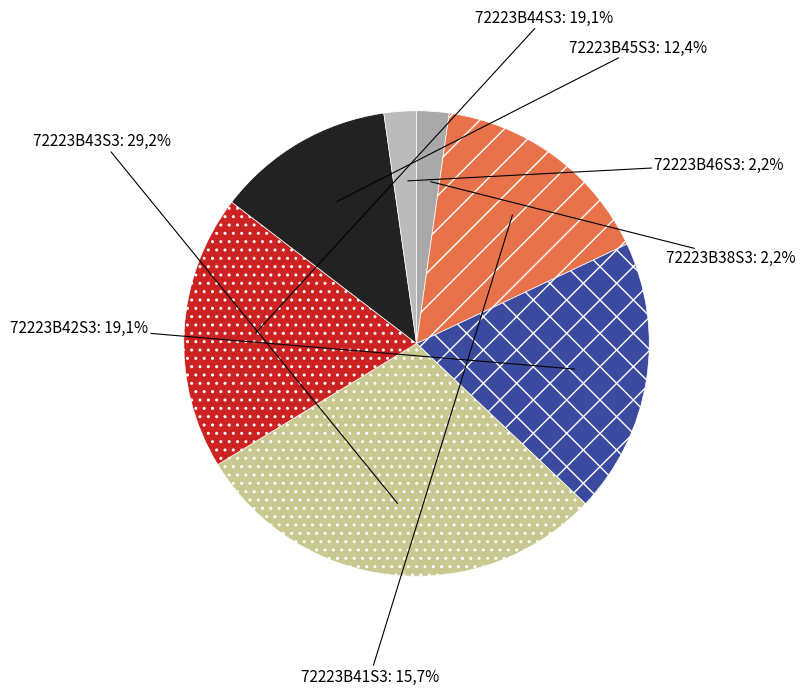

Which category has the smallest portion of the pie?

72223B38S3